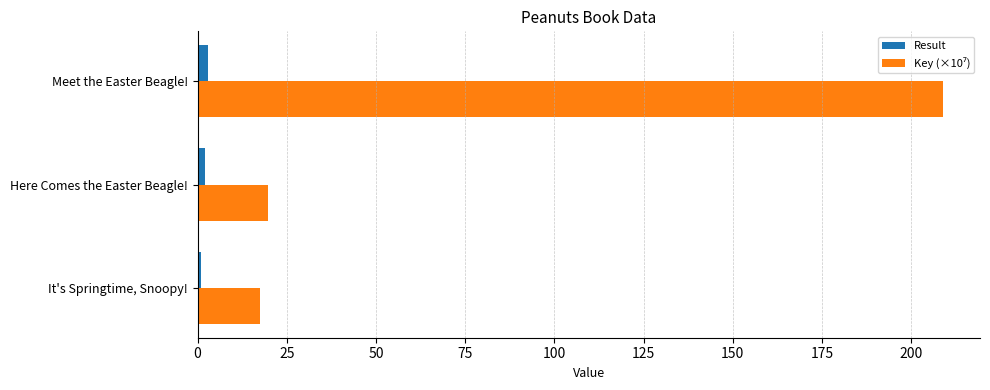

What is the average value of the Result series?

2.0